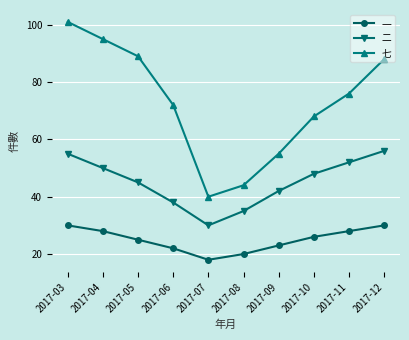

What is the maximum value for 二?

56